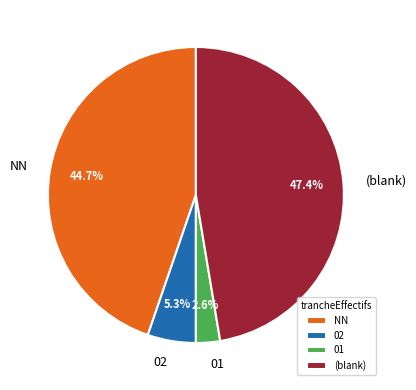

What percentage is NOT represented by (blank)?

52.6%